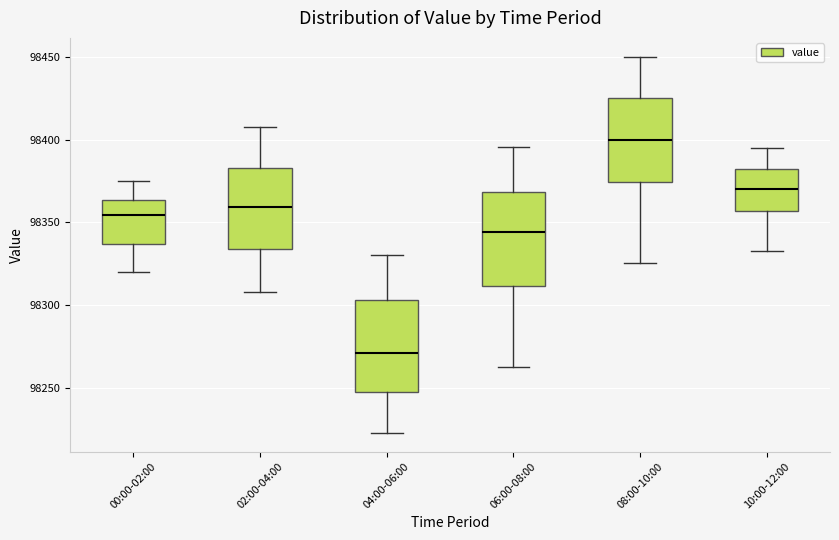

Reading left to right, read every box against the y-axis: the position of its median line, the range the box covers, and the ends of its whiskers. The values are not printed on the chart, so give them approximately, as read against the axis.

00:00-02:00: median 98355, box 98335 to 98365, whiskers 98320 to 98375
02:00-04:00: median 98360, box 98335 to 98385, whiskers 98310 to 98410
04:00-06:00: median 98270, box 98250 to 98305, whiskers 98225 to 98330
06:00-08:00: median 98345, box 98310 to 98370, whiskers 98265 to 98395
08:00-10:00: median 98400, box 98375 to 98425, whiskers 98325 to 98450
10:00-12:00: median 98370, box 98355 to 98385, whiskers 98335 to 98395